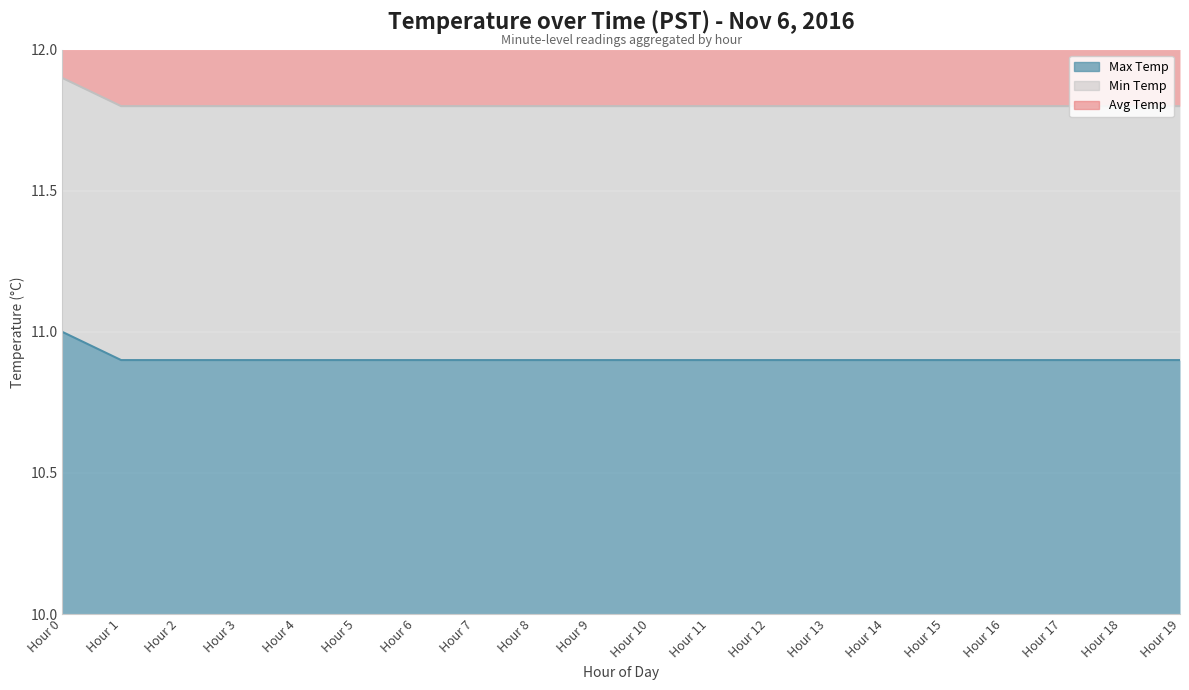

Count the number of categories in the chart.

20